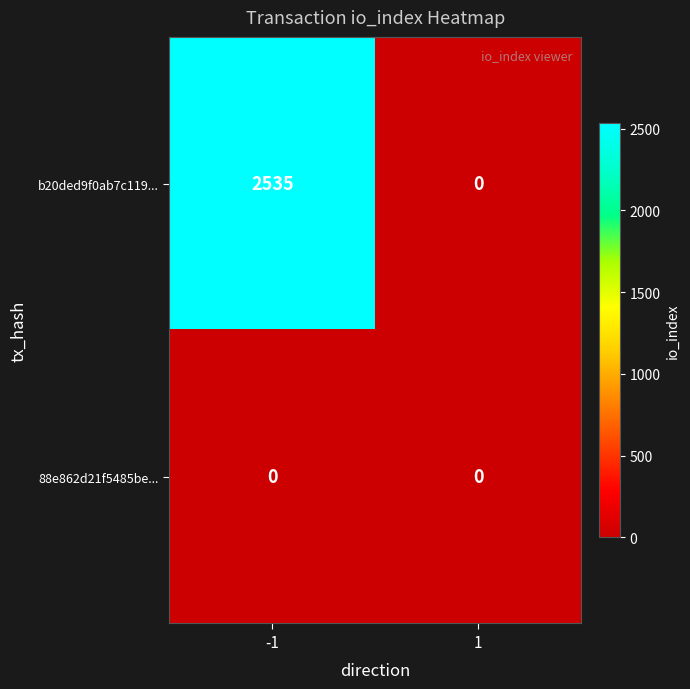

What is the greatest value displayed?

2535